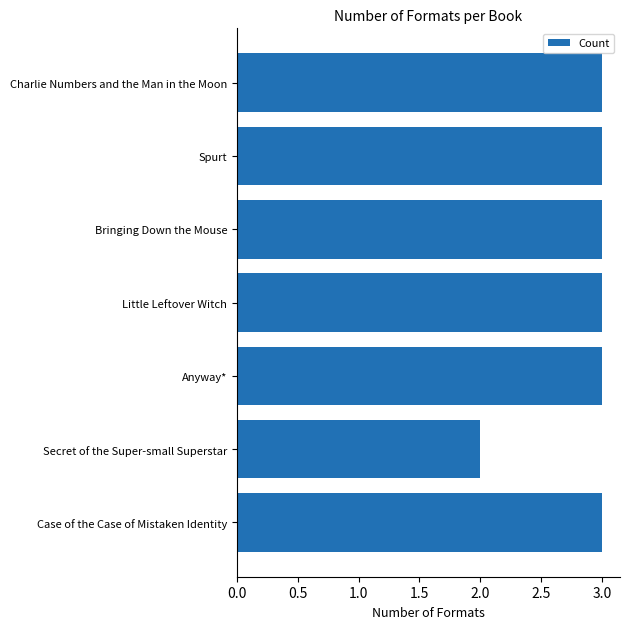

True or false: the data shows 3 at Anyway*.

True